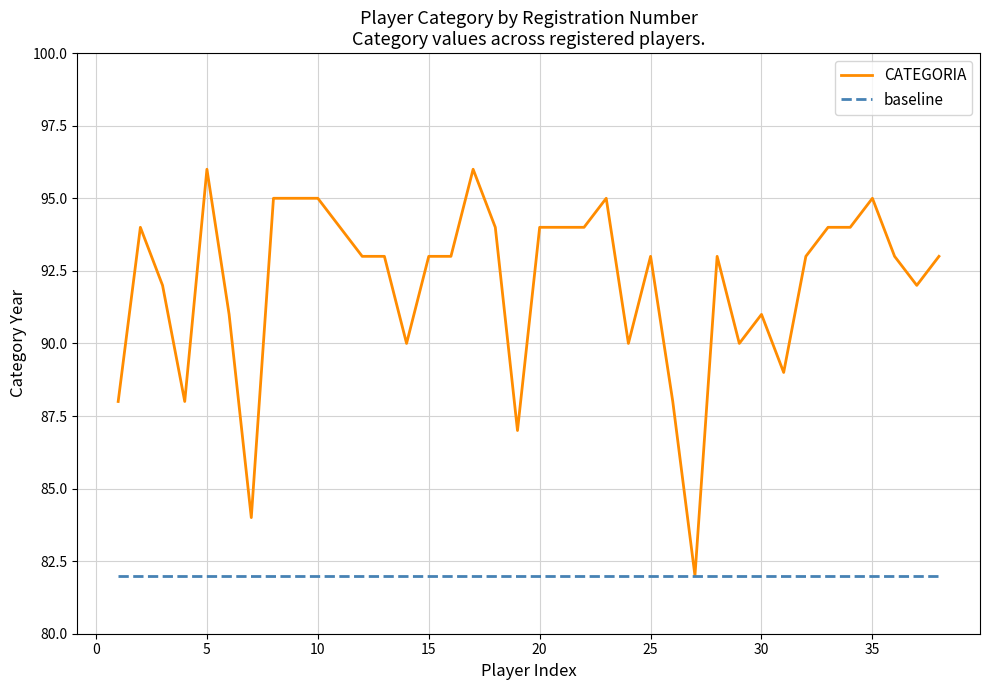

What is the difference between the maximum and minimum values in the CATEGORIA series?

14